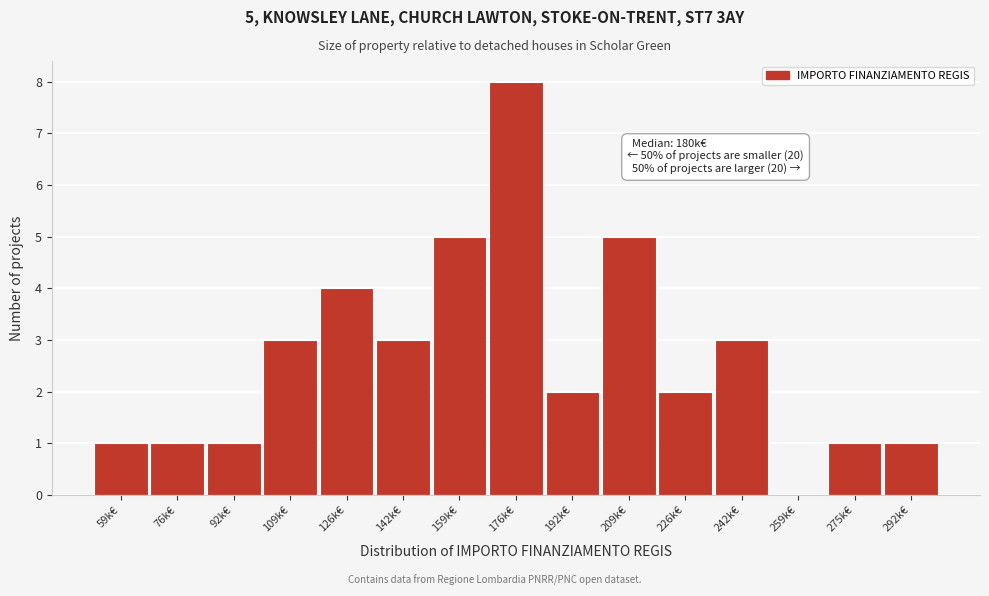

Reading left to right, transcribe all the data shown in this chart.

59k€=1	76k€=1	92k€=1	109k€=3	126k€=4	142k€=3	159k€=5	176k€=8	192k€=2	209k€=5	226k€=2	242k€=3	259k€=0	275k€=1	292k€=1